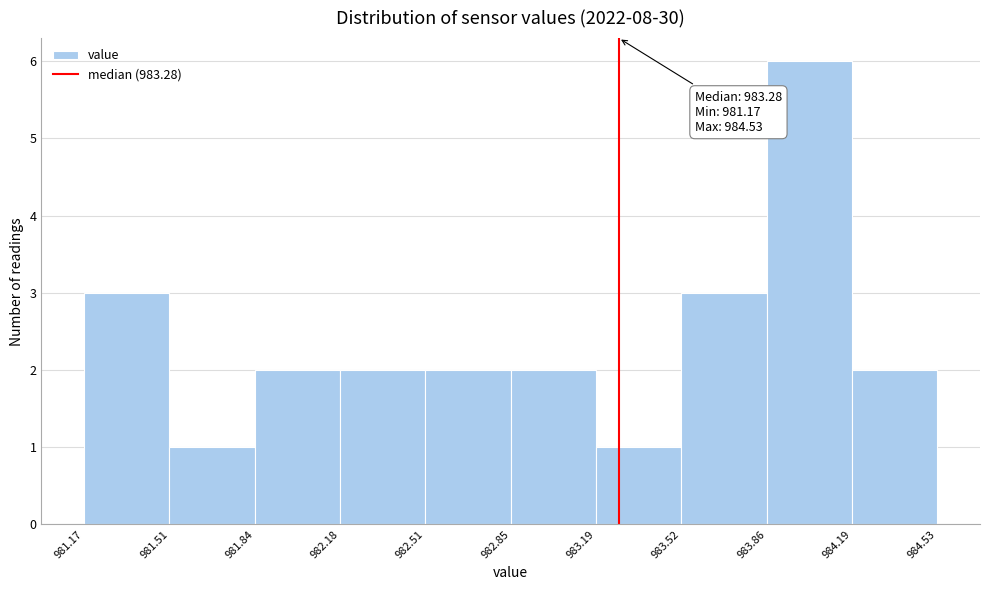

Over which range of the x-axis is the bar tallest?

983.86 to 984.19